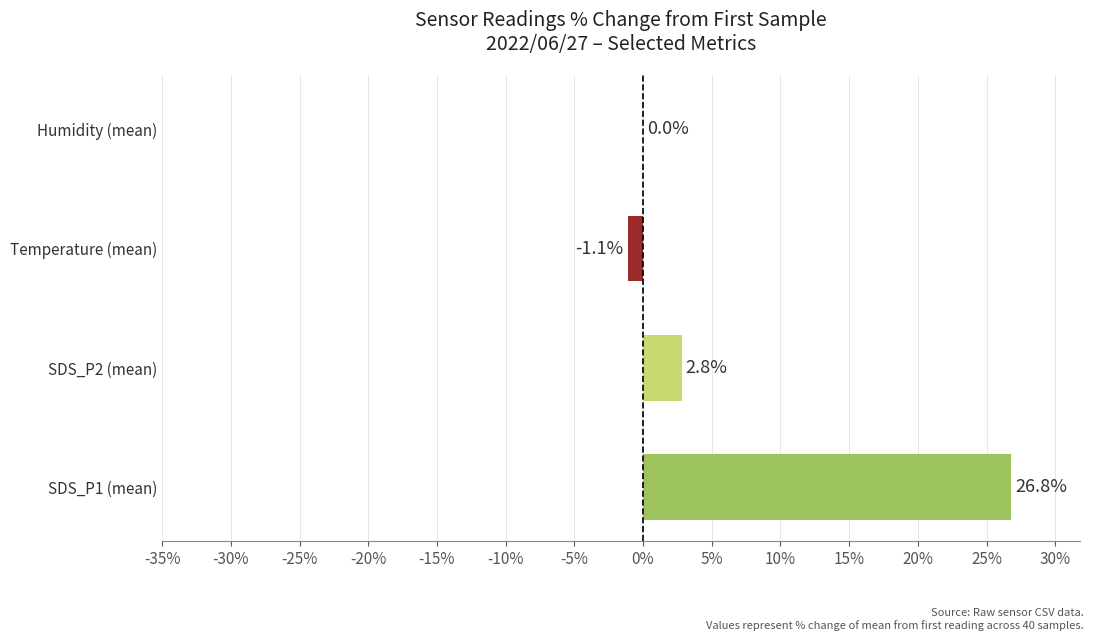

How many data points are above 2?

2